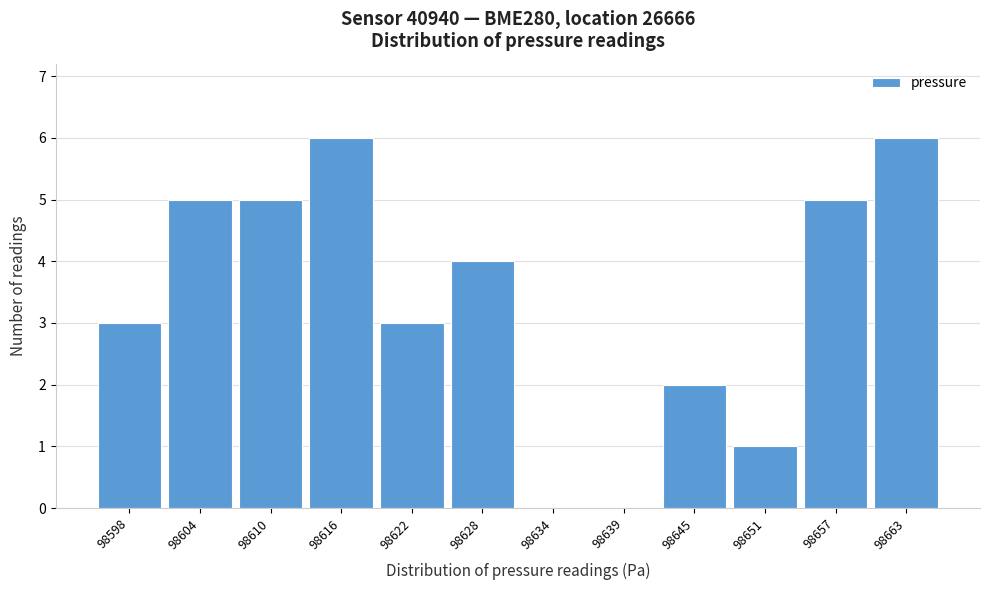

What is the height of the bar covering 98654 to 98660 on the x-axis? Neither the bar edges nor the heights are printed on the chart, so give them approximately, as read against the axes.

5